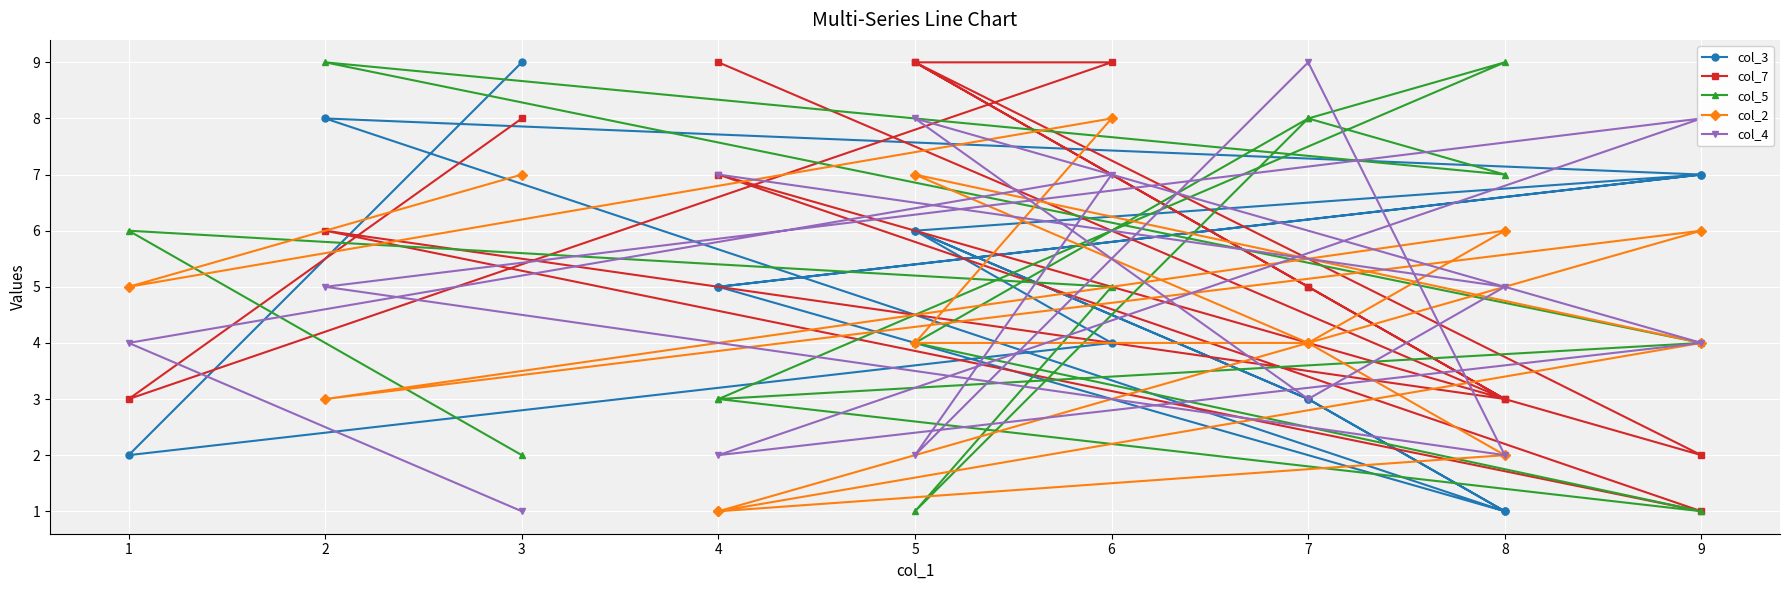

Does the chart display data point markers on the line(s)?

Yes